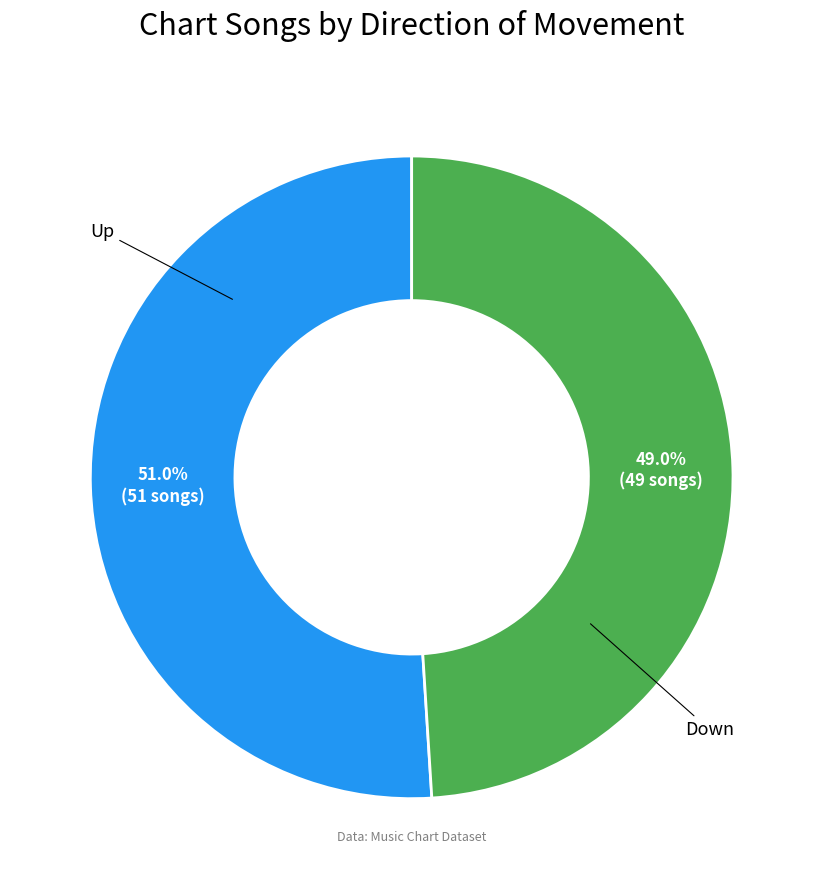

Is there any slice that represents more than half of the pie?

Yes